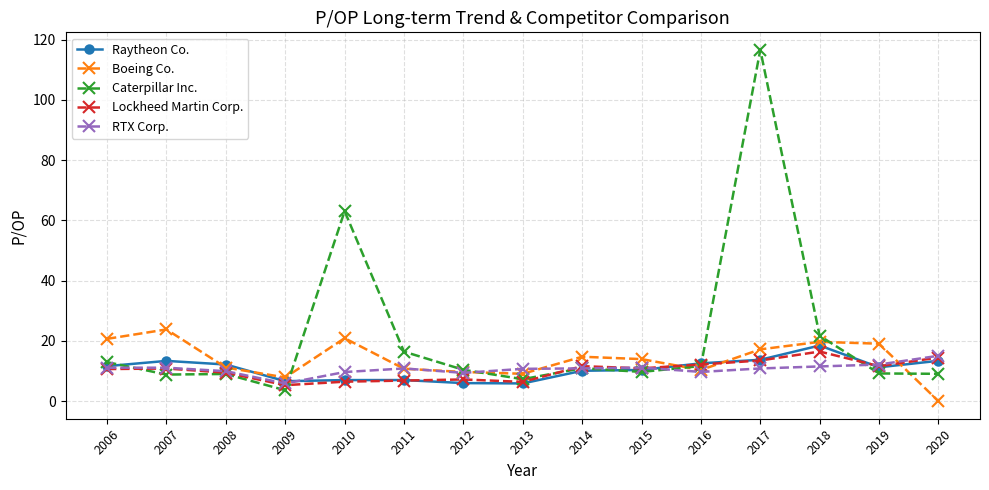

What is the approximate value of Caterpillar Inc. at 2017?

116.6